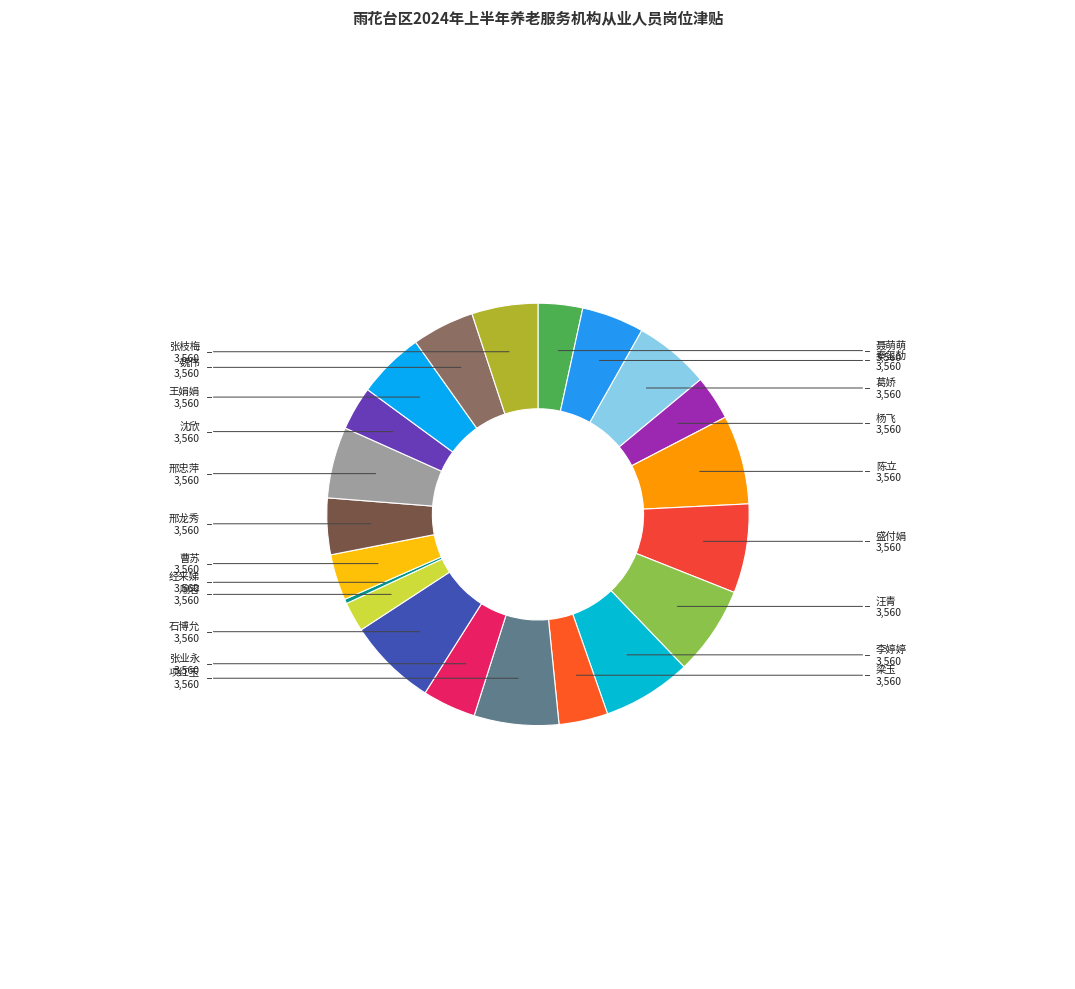

Do 盛付娟 and 秦玺劼 together represent more than half of the pie?

No